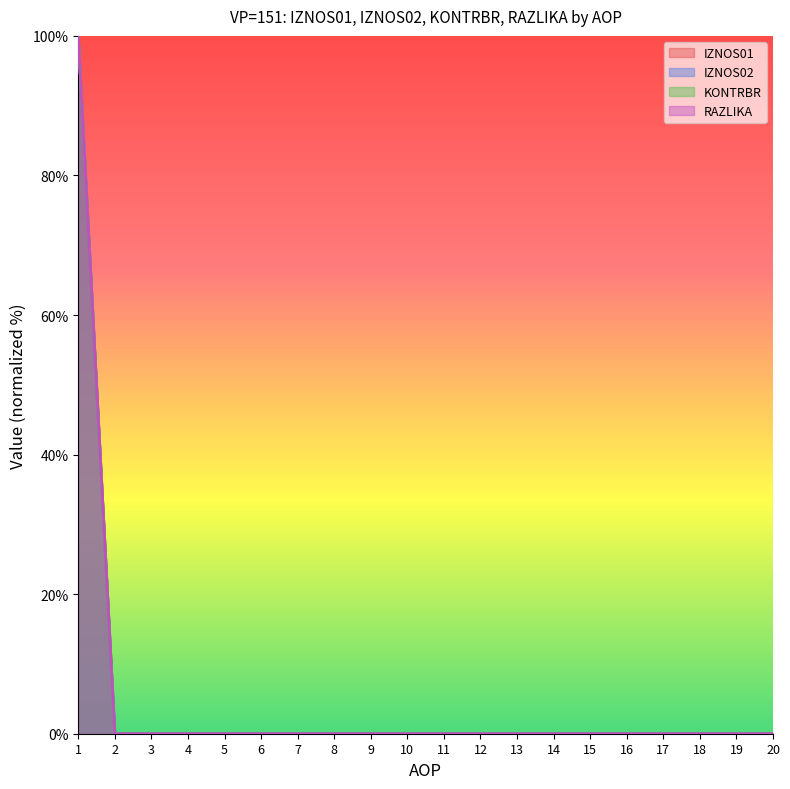

The RAZLIKA series shows 100 at 1. True or false?

True